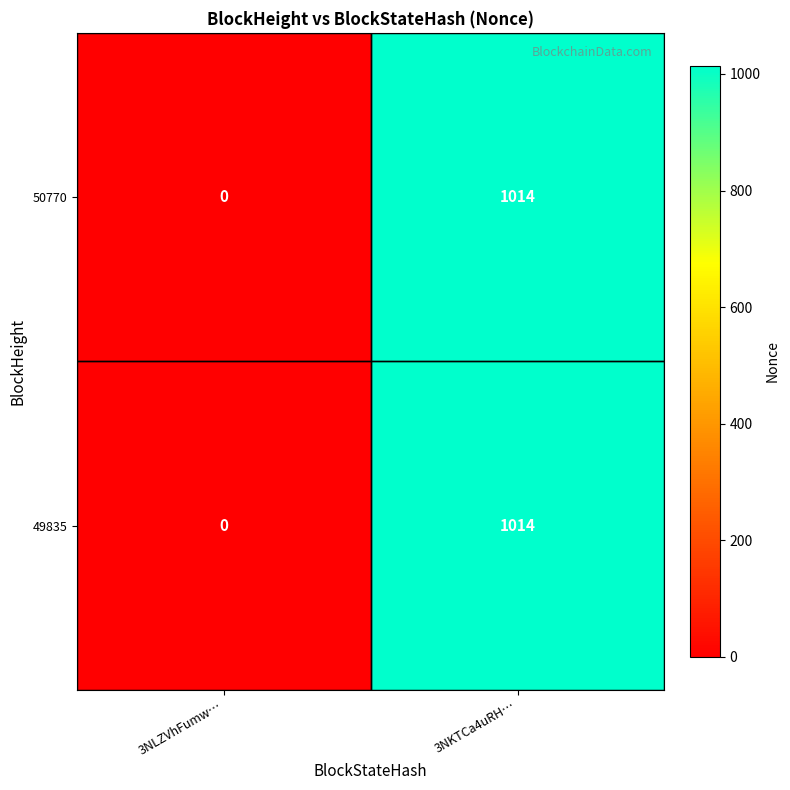

What is the average value of the 49835 series?

507